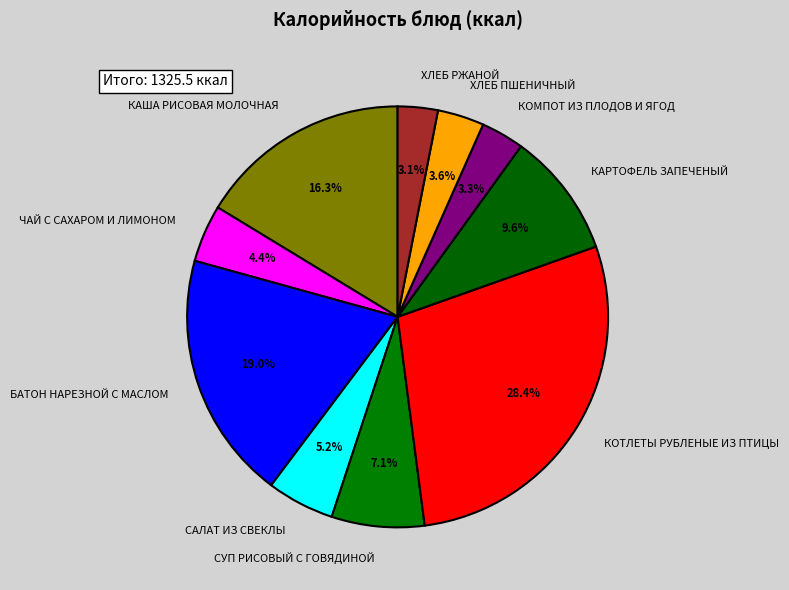

What is the largest slice in the pie chart?

КОТЛЕТЫ РУБЛЕНЫЕ ИЗ ПТИЦЫ